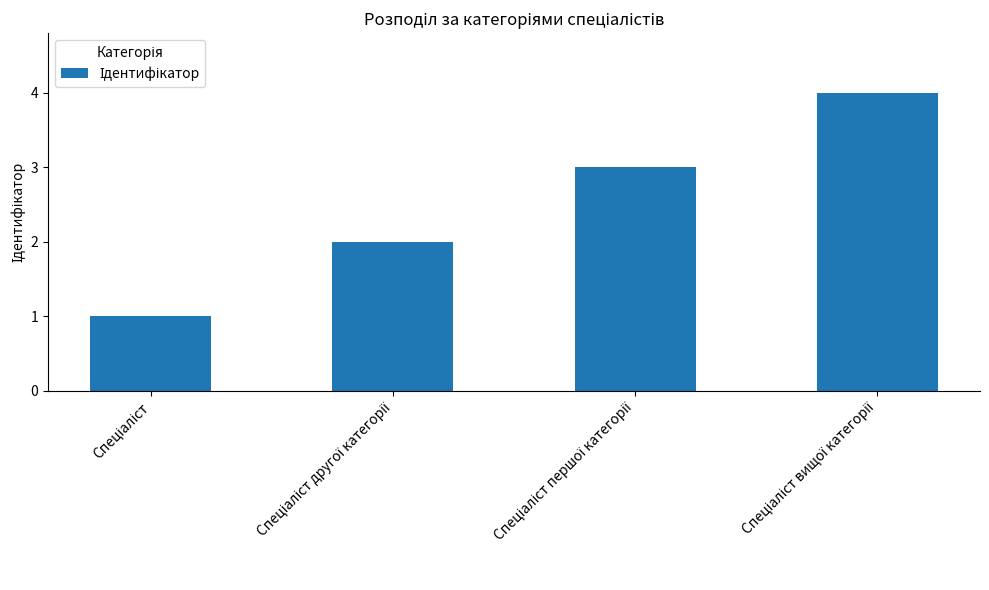

What is the greatest value displayed?

4